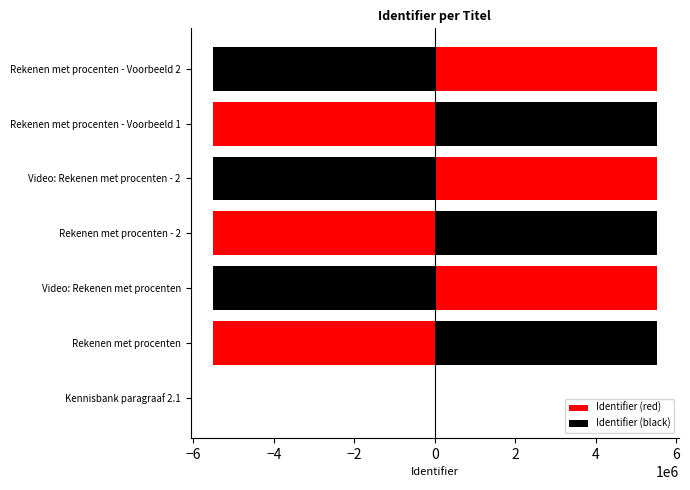

What is the maximum value for Identifier (red)?

5515769